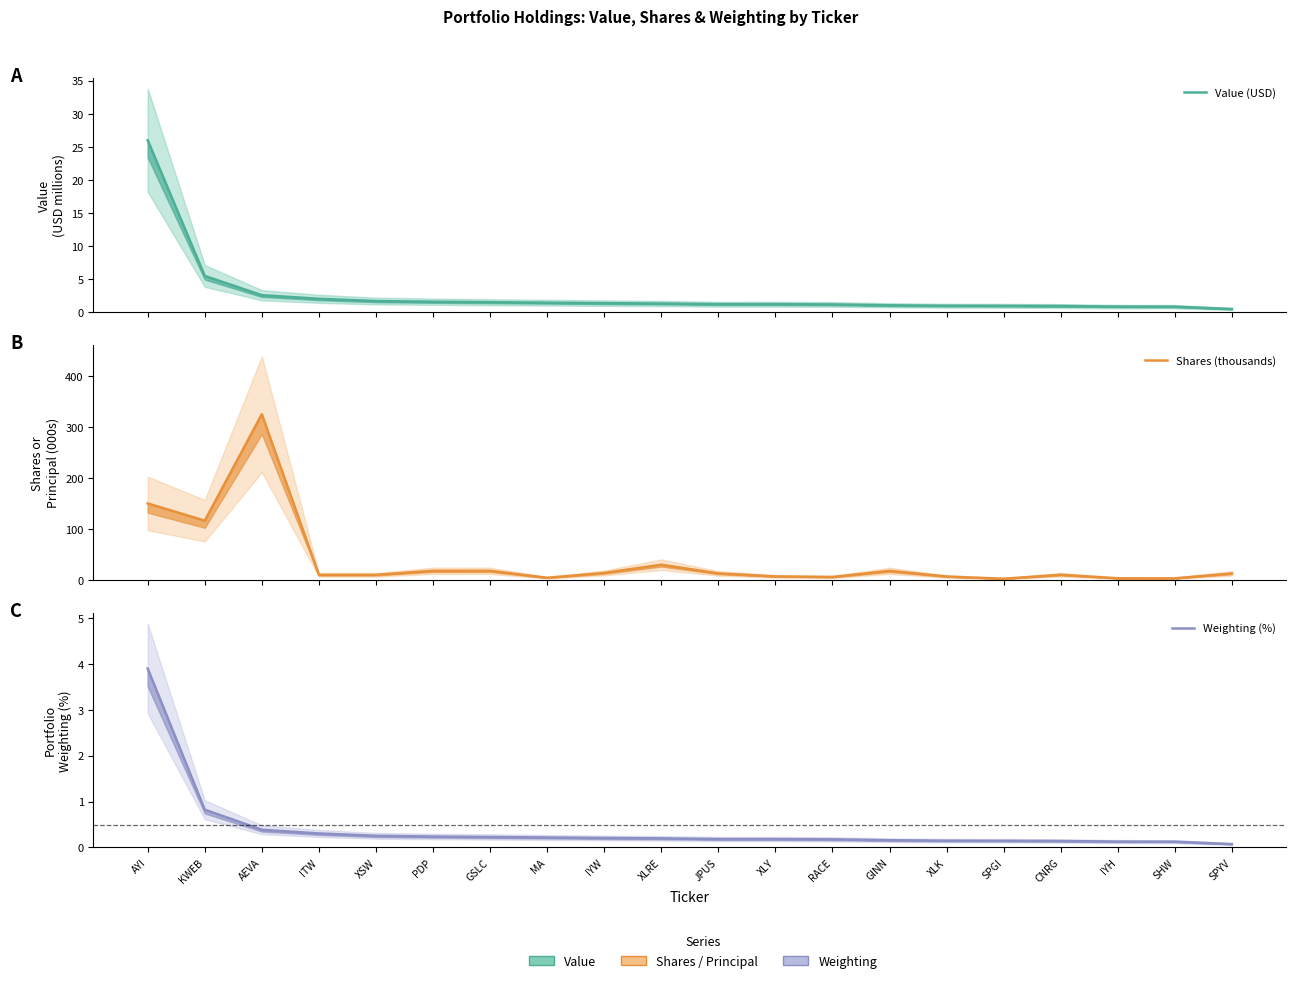

In Value (USD), how many points are higher than both neighbors (excluding endpoints)?

1